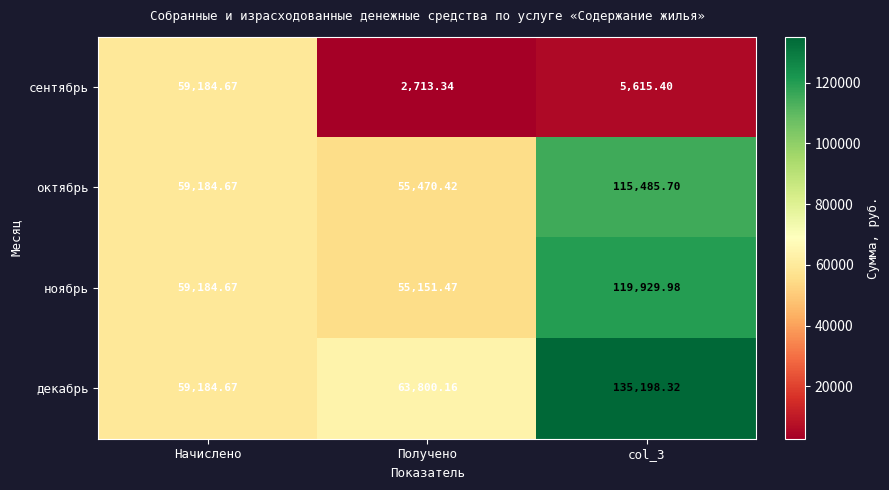

At which category is the sum across all series the highest?

col_3